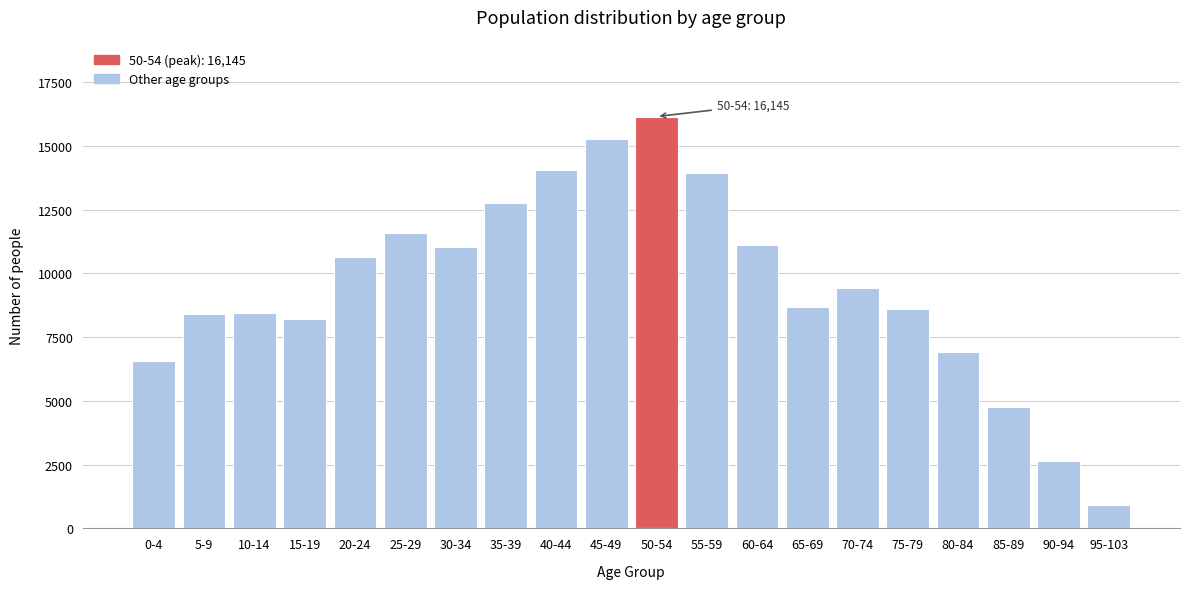

What is the approximate value at 45-49, to the nearest 10?

15270